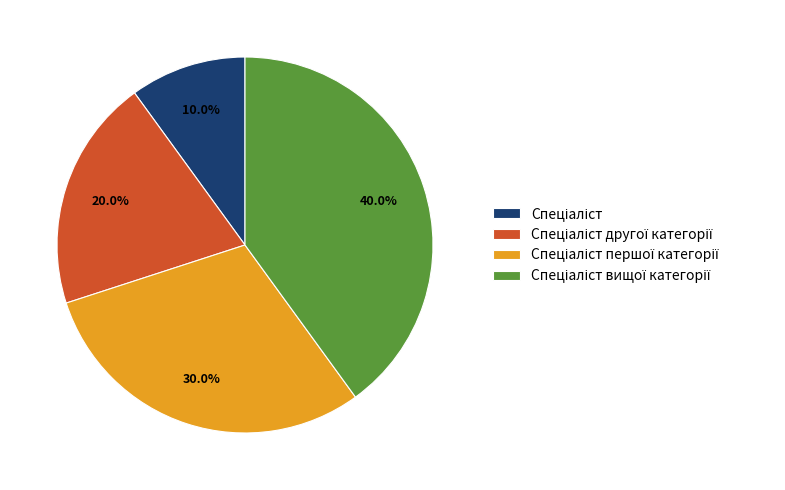

To the nearest percent, what is the average slice percentage?

25%